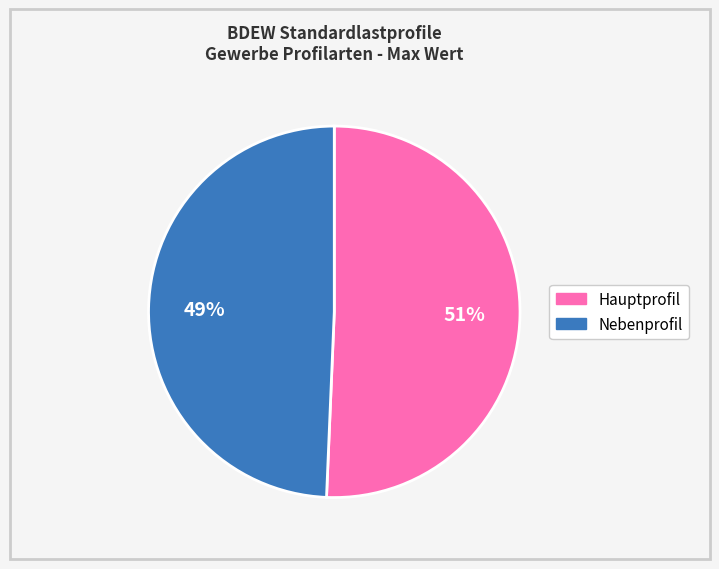

Does any single category account for the majority?

Yes